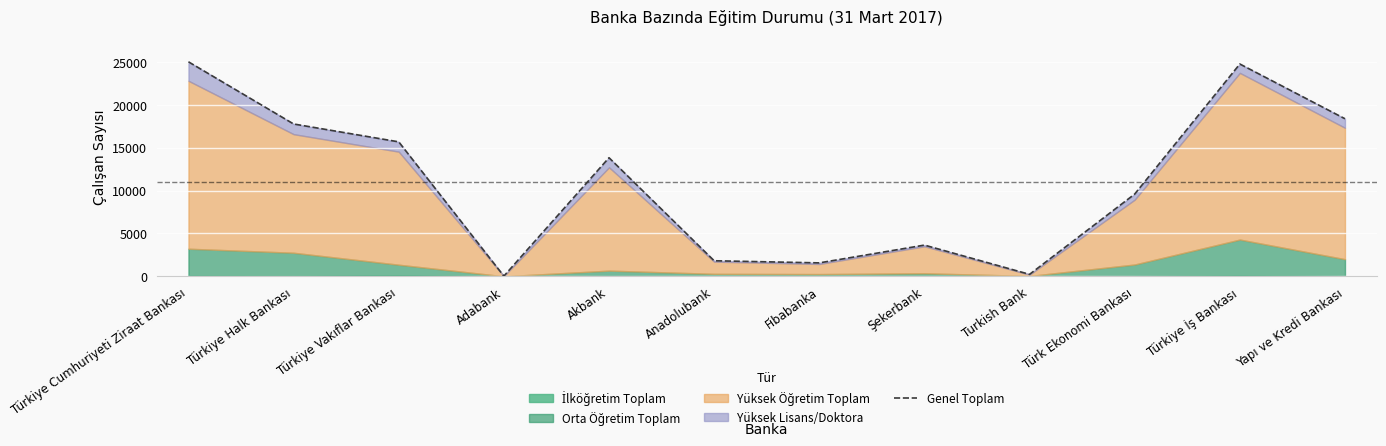

What is the change in value from Akbank to Türkiye İş Bankası?

+10927